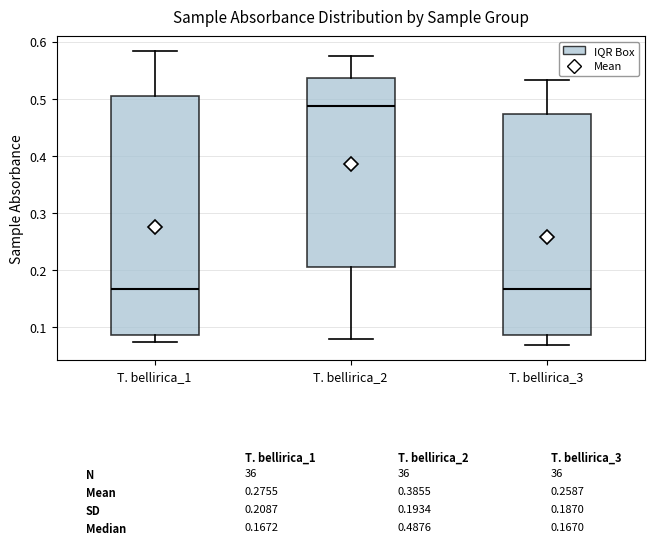

Which box is the tallest, from its lower edge to its upper edge?

T. bellirica_1